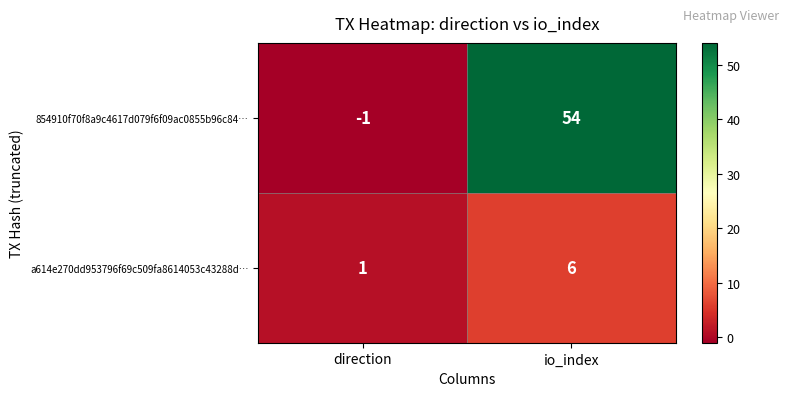

Which series has the largest total across all categories?

854910f70f8a9c4617d079f6f09ac0855b96c84…